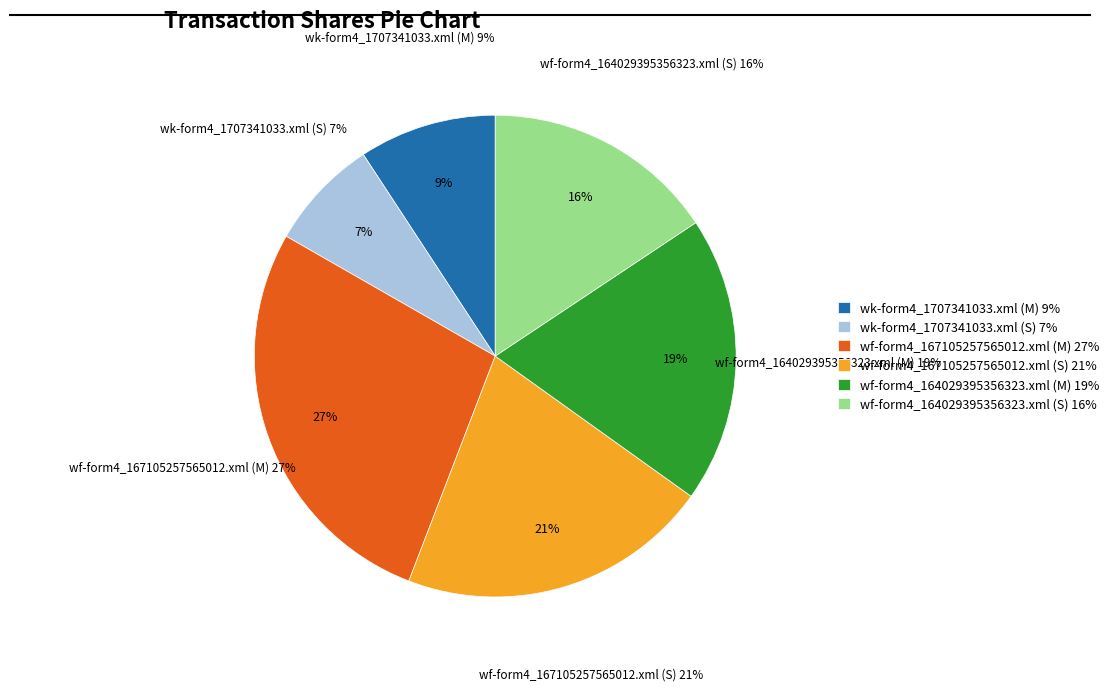

How many segments does this pie chart have?

6